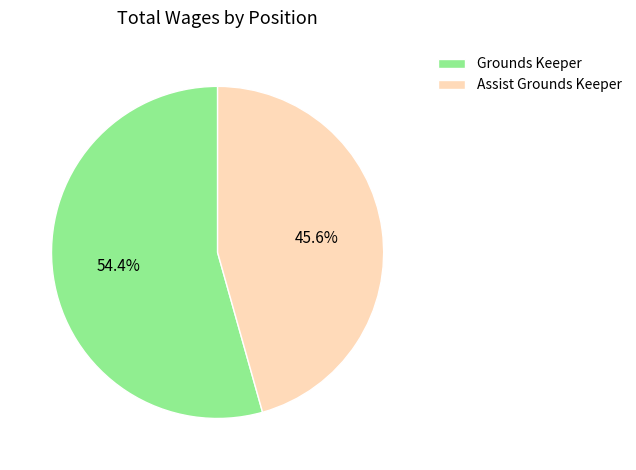

What percentage is NOT represented by Assist Grounds Keeper?

54.4%